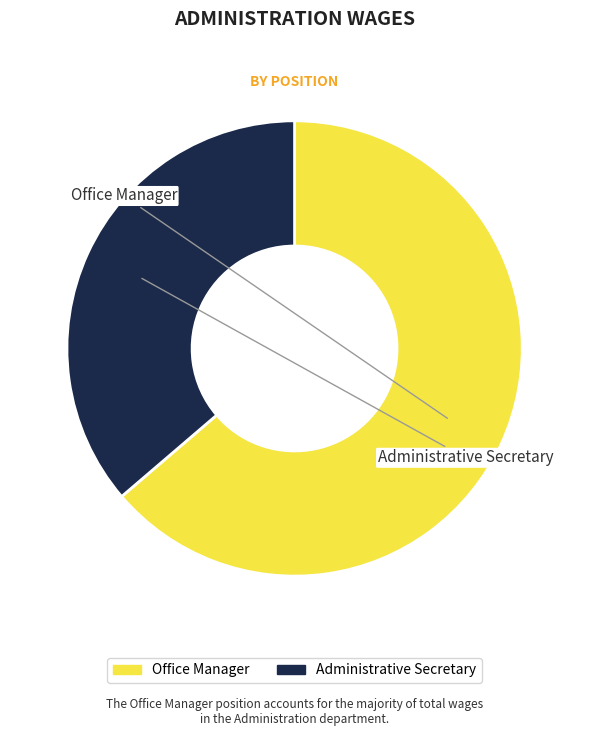

Is the sum of Administrative Secretary and Office Manager greater than half?

Yes